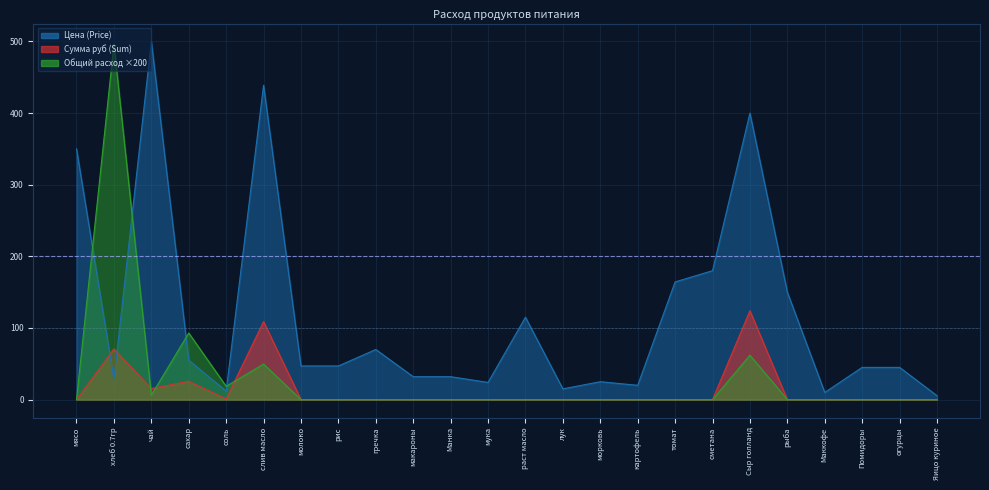

What is the difference between the second highest and second lowest values in the Общий расход (Total) series?

93.0